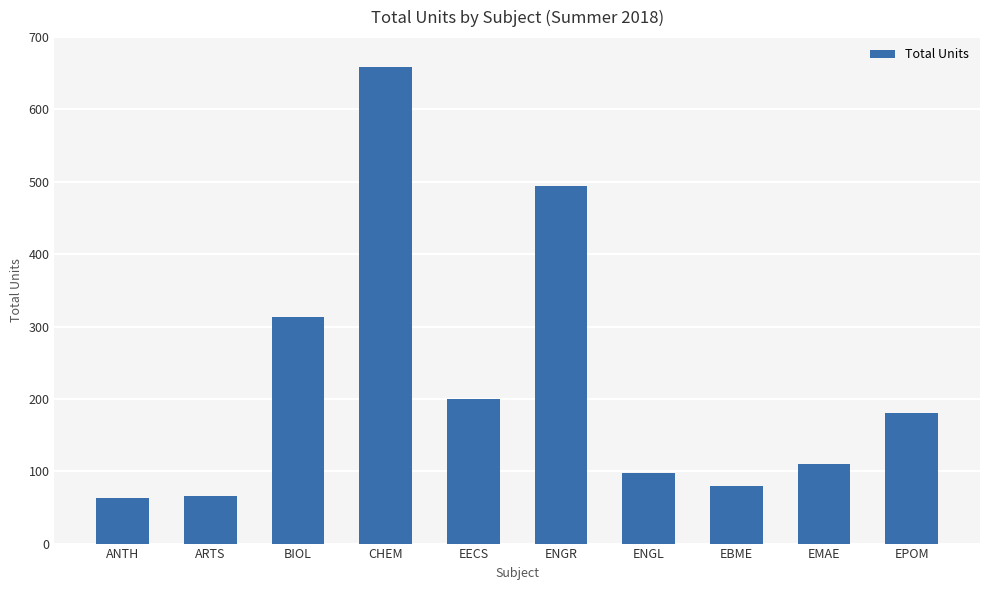

What is the greatest value displayed?

659